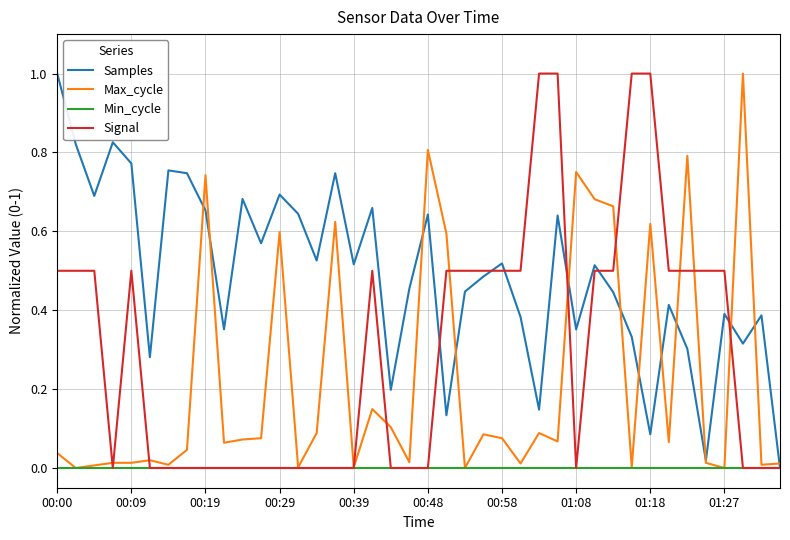

Which series has the largest total across all categories?

Samples